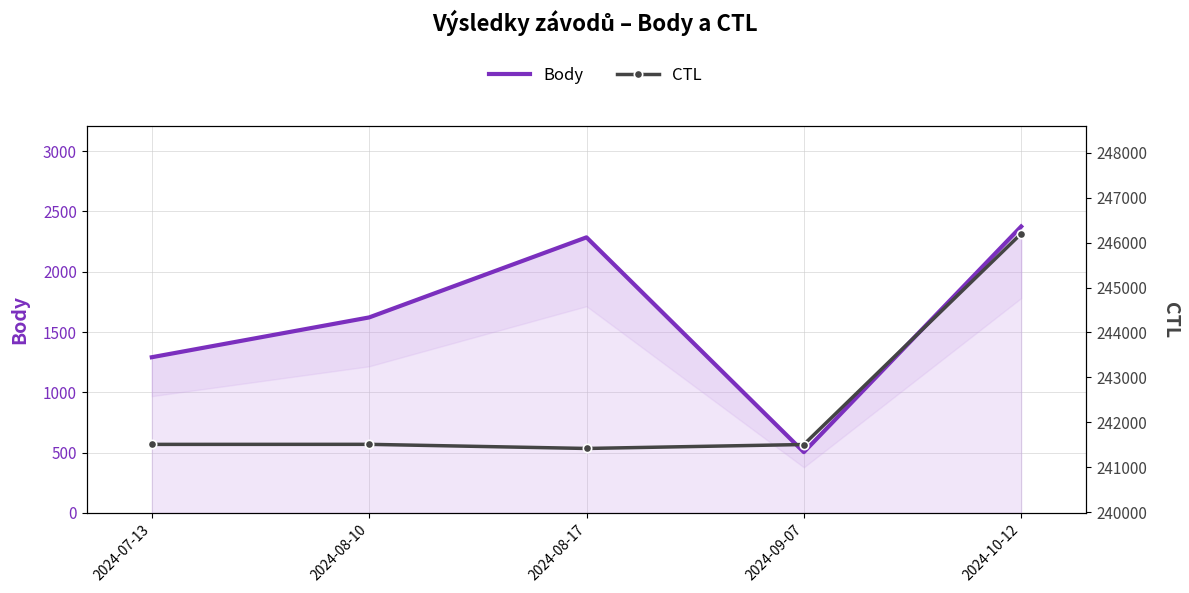

Which category has the lowest value across all series?

2024-09-07